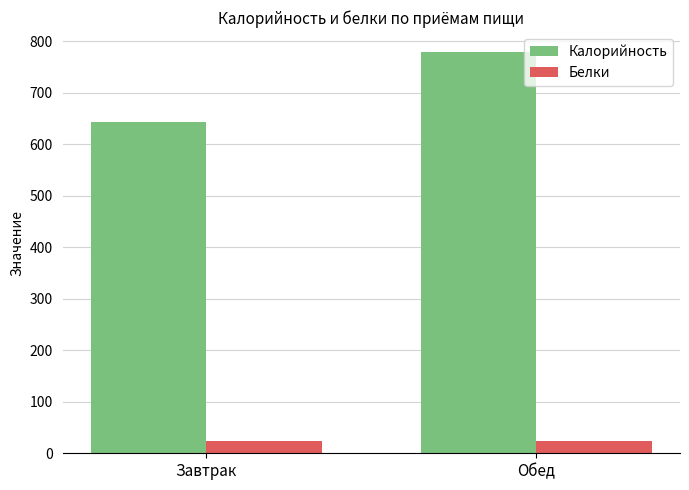

The value of Белки at Завтрак is 24.7. True or false?

True